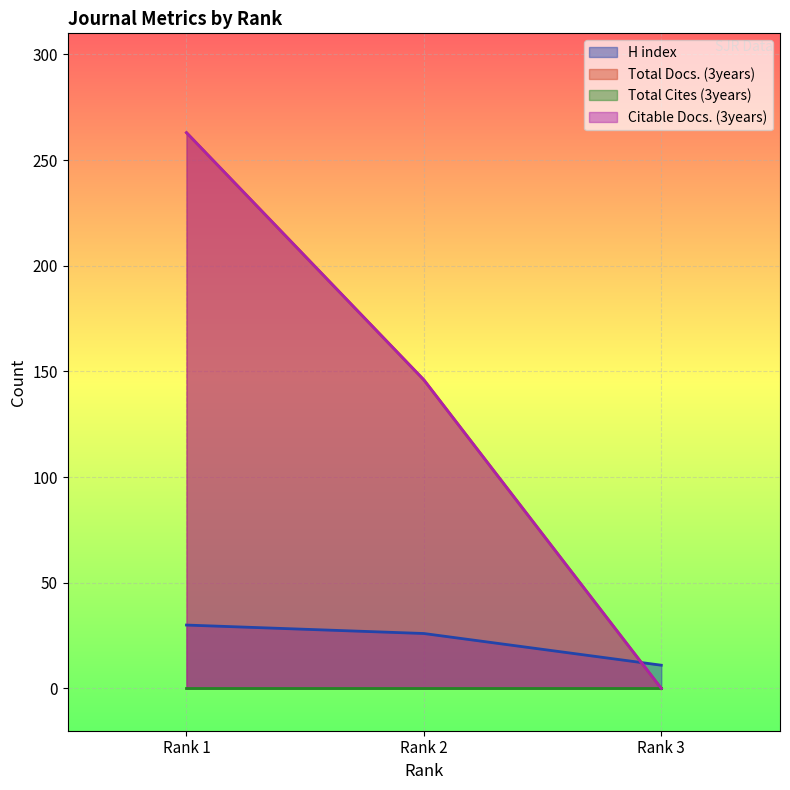

What is the value of the Citable Docs. (3years) point at the 1st from the left?

263